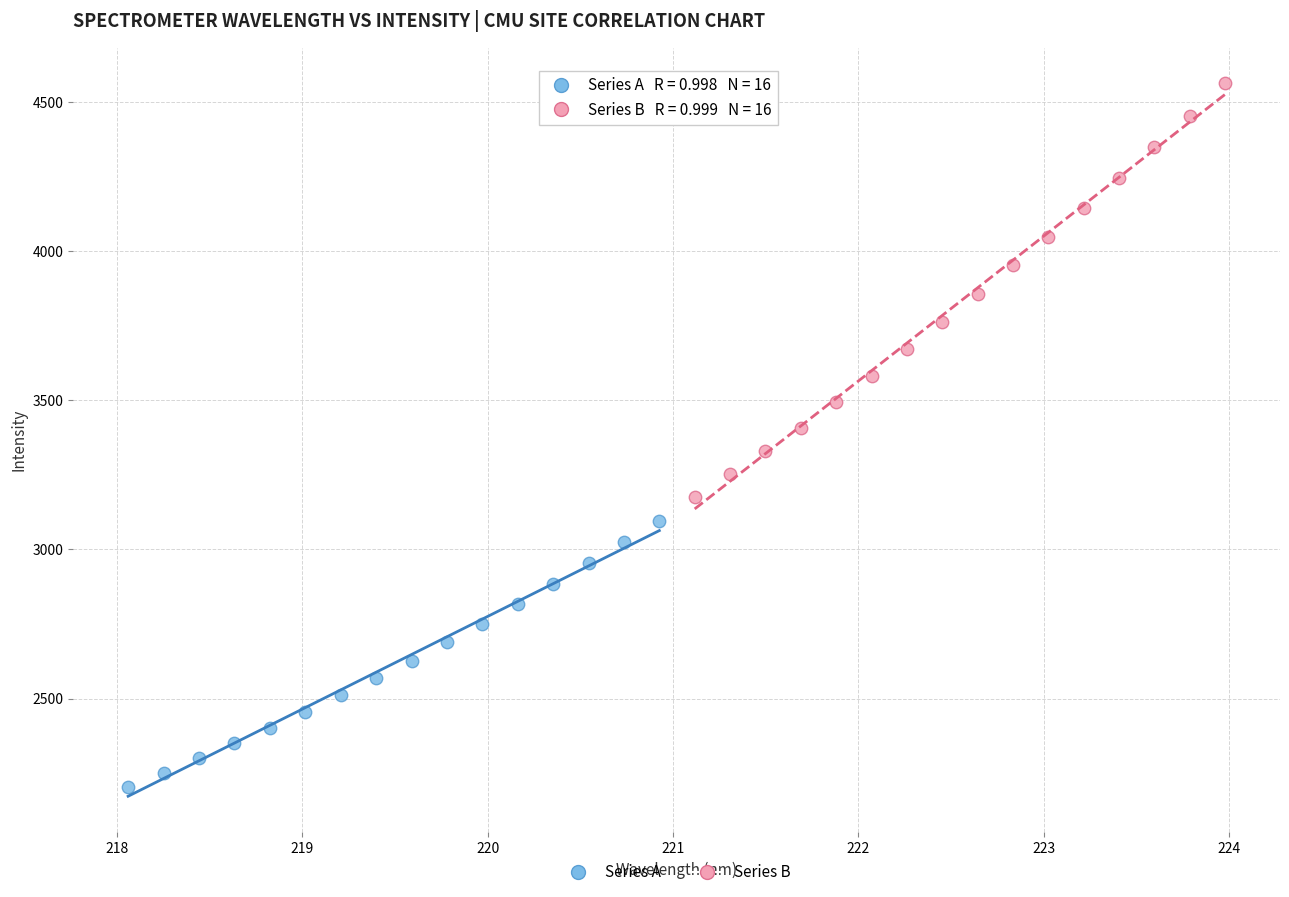

Which series has the widest spread of Y values?

Series B